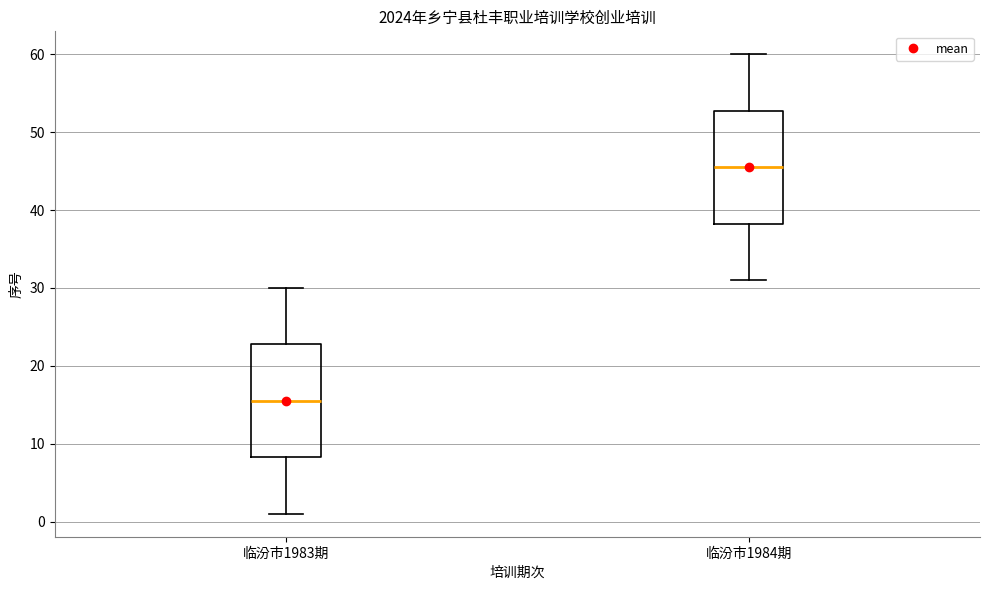

Where does the median line of the box for 临汾市1983期 sit on the y-axis? The values are not printed on the chart, so give them approximately, as read against the axis.

16